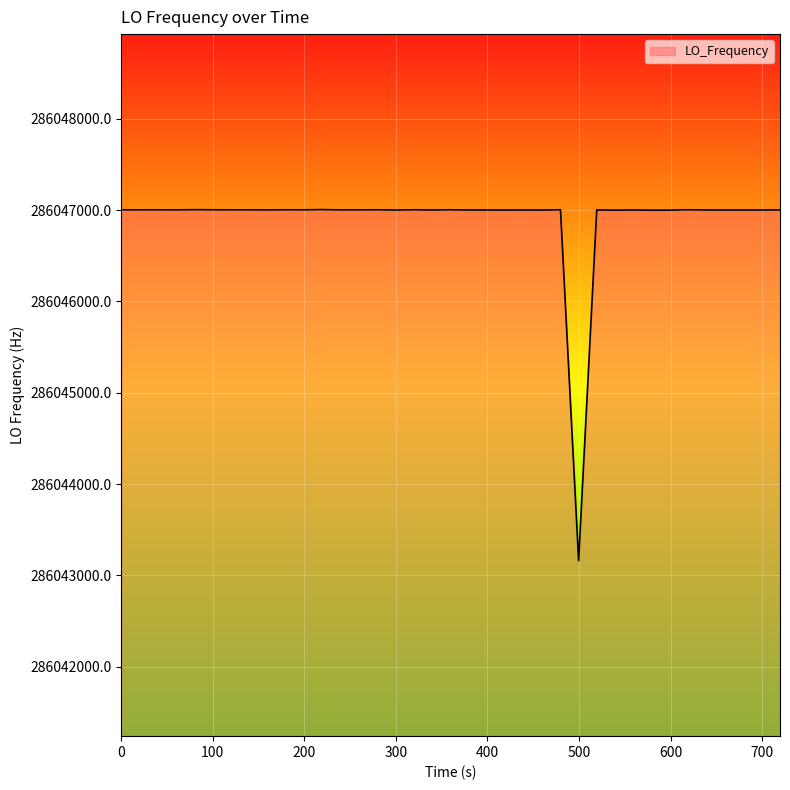

What is the smallest value displayed?

286043162.1